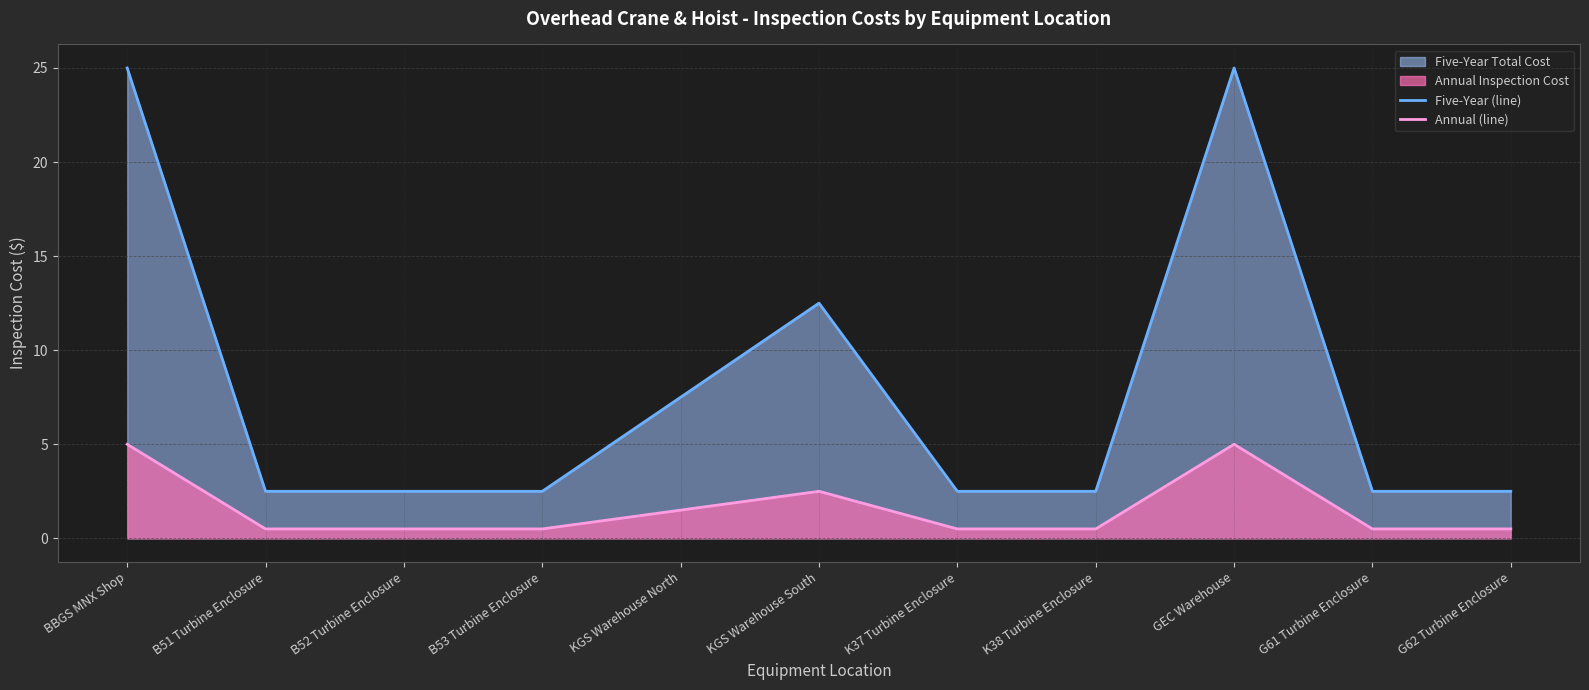

Which series has the largest total across all categories?

Five-Year (line)